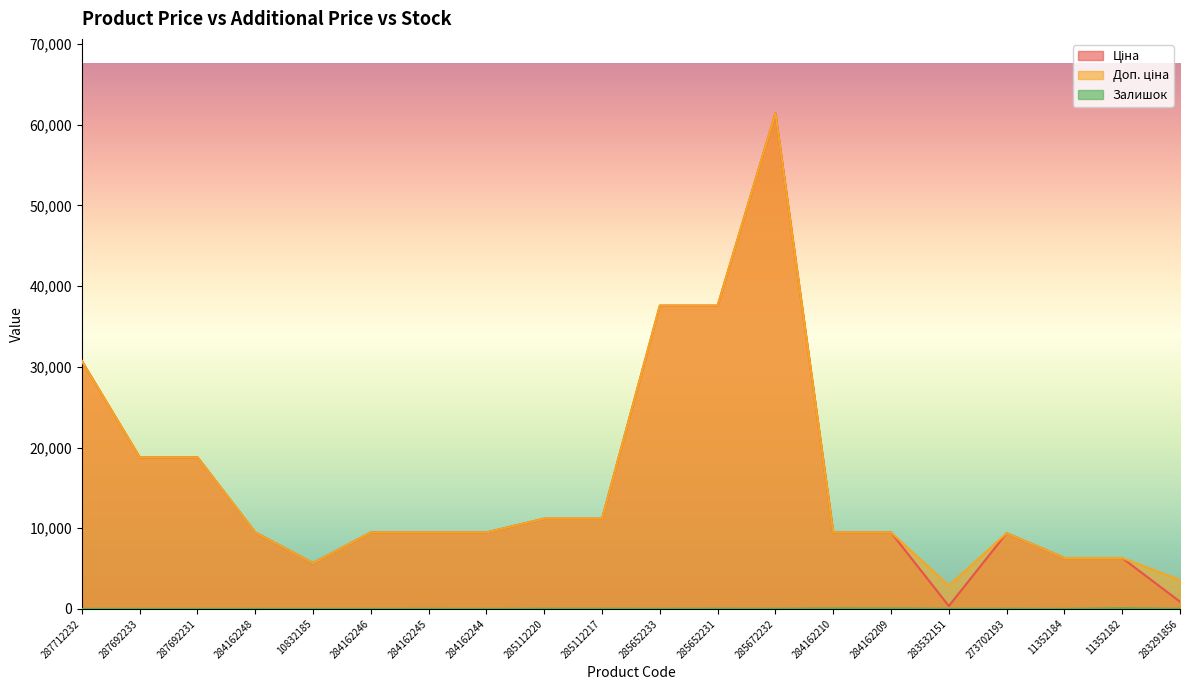

Reading right to left, transcribe all the data shown in this chart.

Ціна: 283291856=895.9	11352182=6308.8	11352184=6308.8	273702193=9384.0	283532151=359.9	284162209=9480.1	284162210=9480.1	285672232=61434.3	285652231=37593.6	285652233=37593.6	285112217=11188.2	285112220=11188.2	284162244=9480.1	284162245=9480.1	284162246=9480.1	10832185=5673.8	284162248=9480.1	287692231=18796.8	287692233=18796.8	287712232=30717.1
Доп. ціна: 283291856=3583.6	11352182=6308.8	11352184=6308.8	273702193=9384.0	283532151=2878.8	284162209=9480.1	284162210=9480.1	285672232=61434.3	285652231=37593.6	285652233=37593.6	285112217=11188.2	285112220=11188.2	284162244=9480.1	284162245=9480.1	284162246=9480.1	10832185=5673.8	284162248=9480.1	287692231=18796.8	287692233=18796.8	287712232=30717.1
Залишок: 283291856=9.0	11352182=71.0	11352184=4.0	273702193=18.0	283532151=15.0	284162209=53.0	284162210=56.0	285672232=16.0	285652231=23.0	285652233=13.0	285112217=17.0	285112220=17.0	284162244=0.0	284162245=8.0	284162246=0.0	10832185=3.0	284162248=0.0	287692231=0.0	287692233=0.0	287712232=0.0